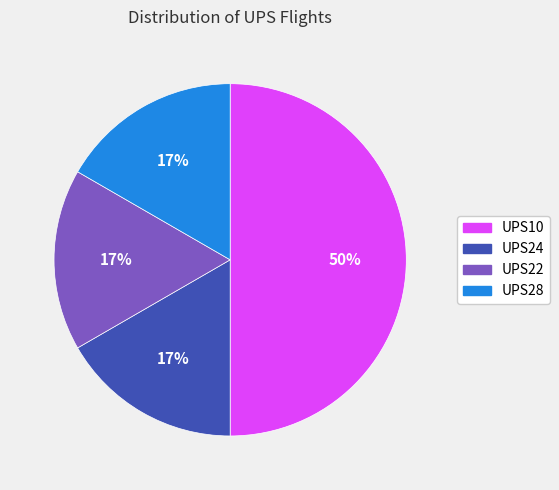

Combined, do UPS10 and UPS24 account for over 50%?

Yes